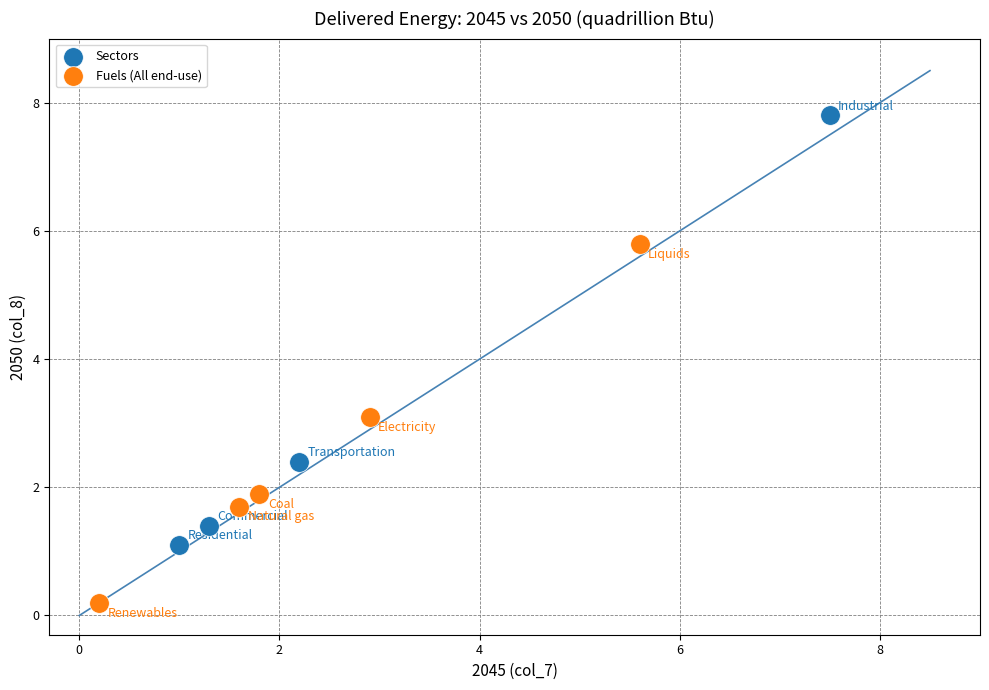

Which series contains the highest Y value?

Sectors